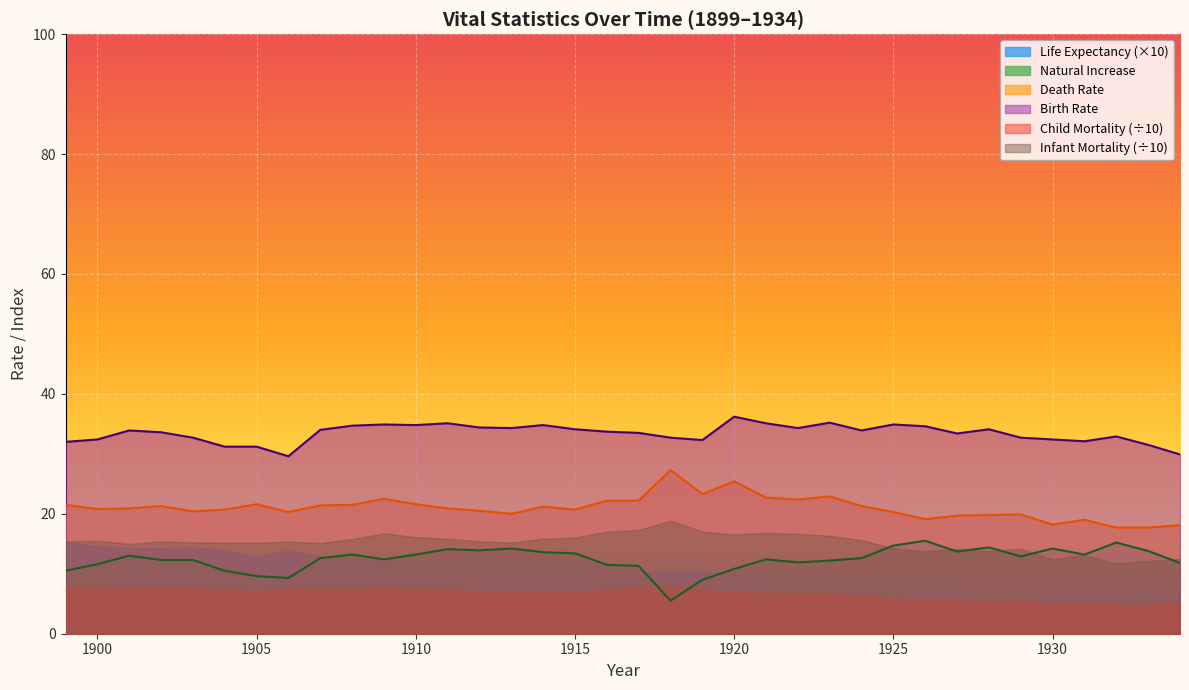

Which label corresponds to the smallest value in the chart?

1918